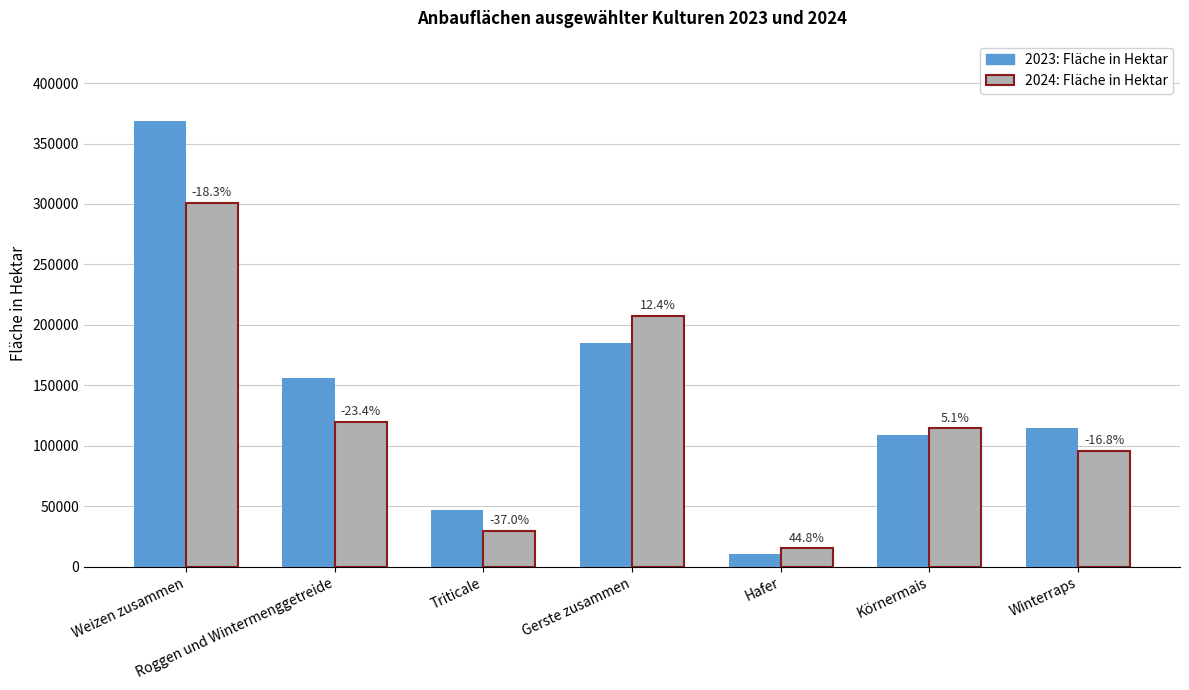

What is the average value of the 2024: Fläche in Hektar series?

126243